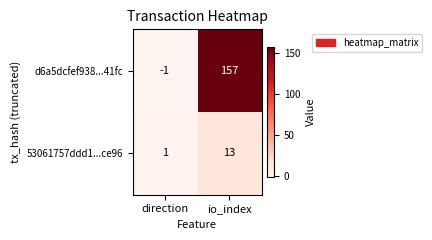

Count the number of data series in this chart.

2